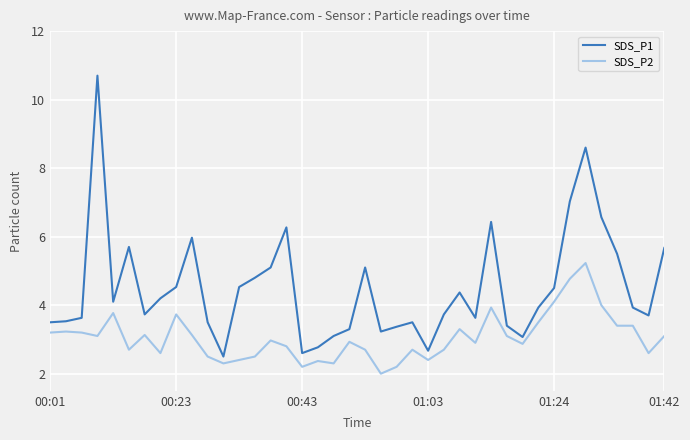

What are all the series names shown in the legend?

SDS_P1, SDS_P2